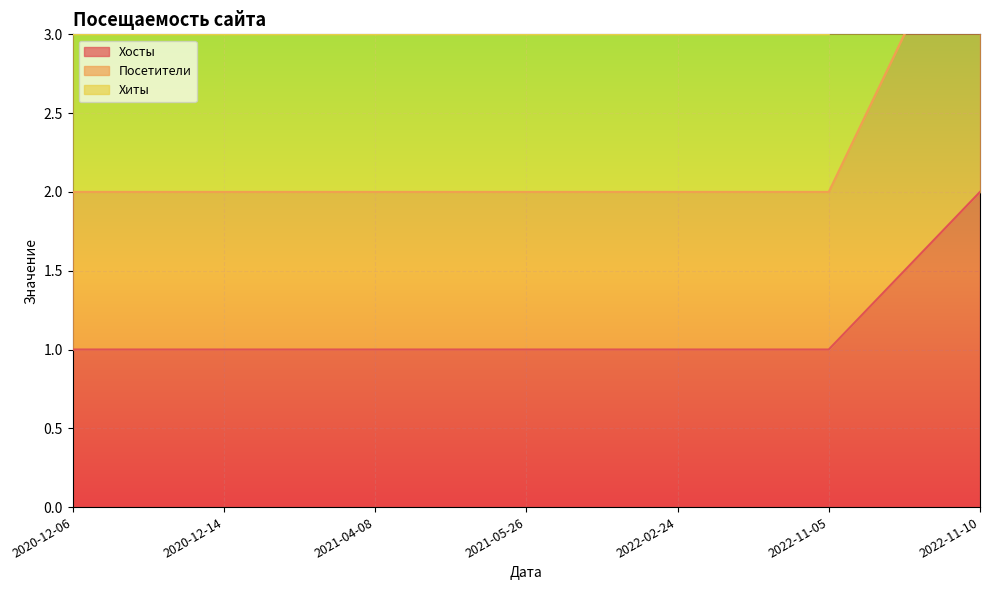

Is the value of Хосты at 2022-02-24 greater than the value of Хиты at 2022-11-05?

No